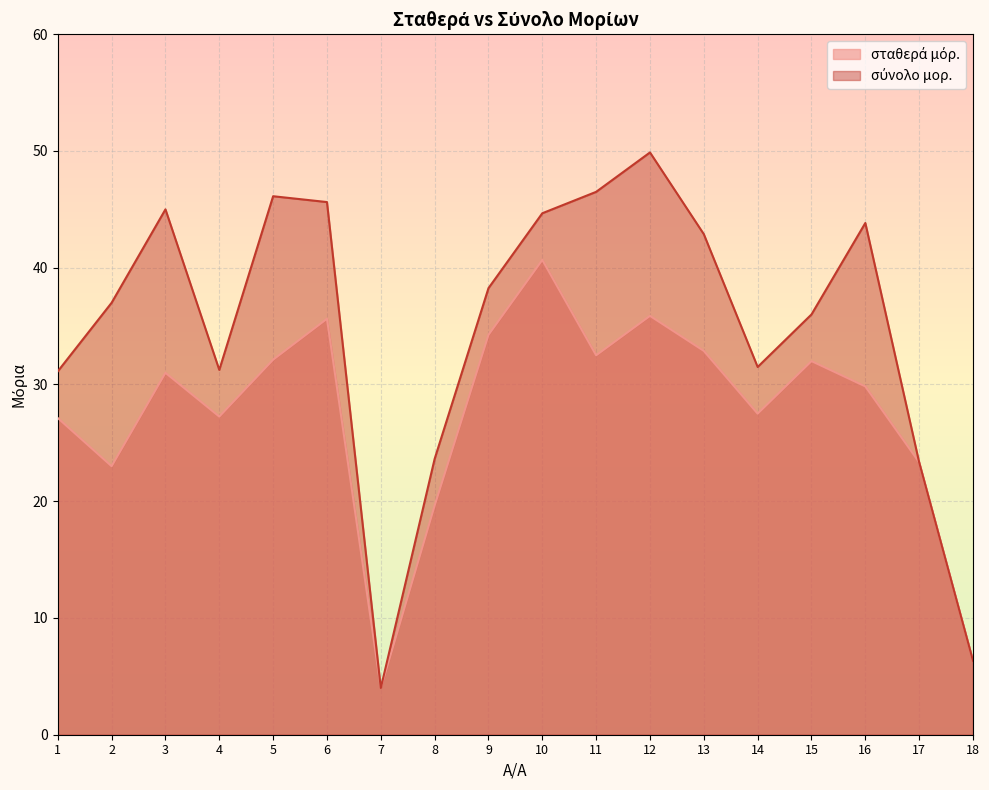

True or false: σύνολο μορ. and σταθερά μόρ. cross at least once.

False